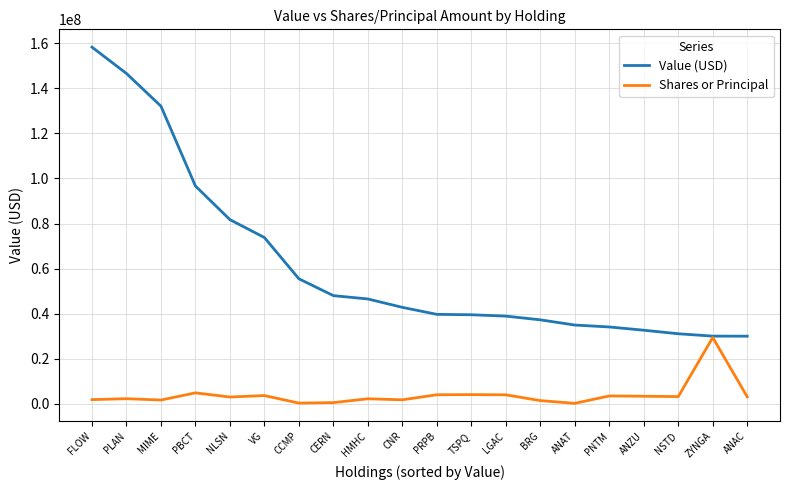

Which series has the widest spread of values?

Value (USD)